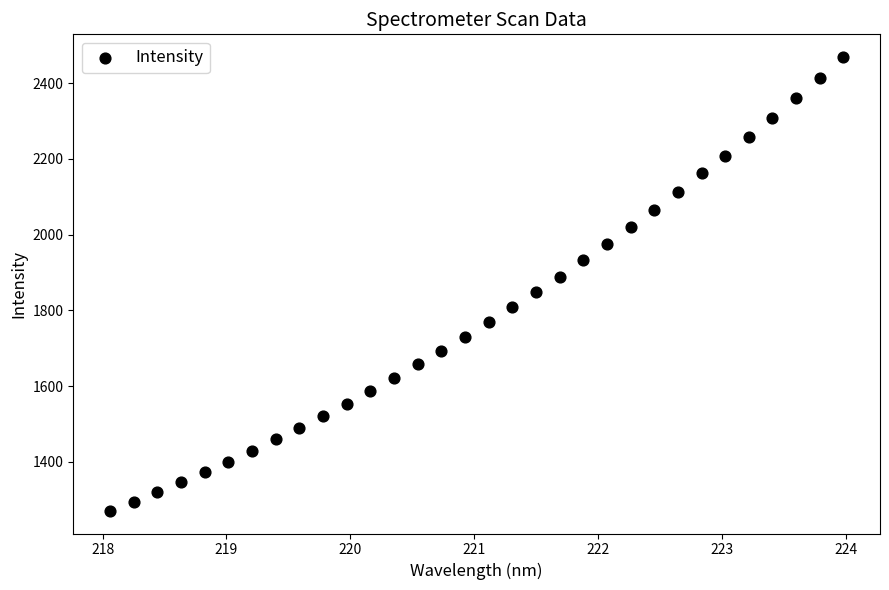

What is the range of X values (max minus min)?

5.9